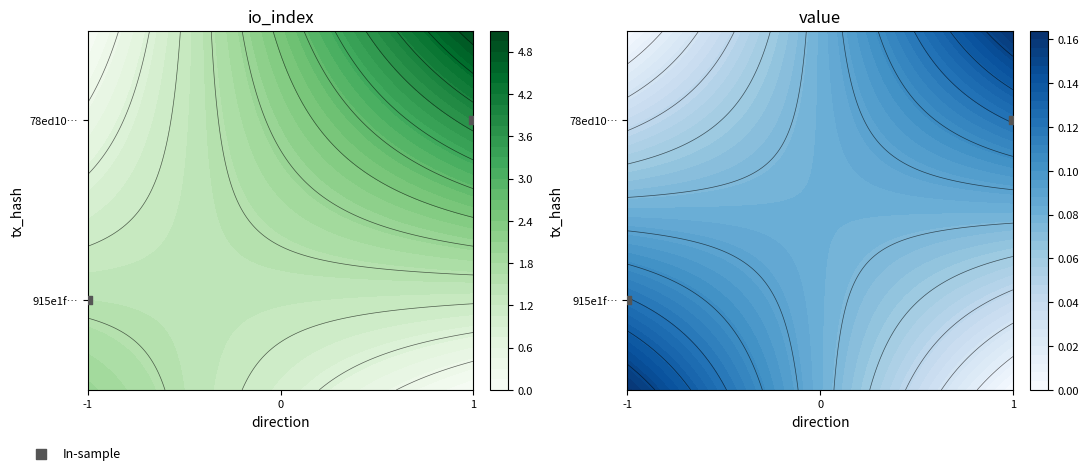

List the labels in order of value, smallest first.

-1, 1